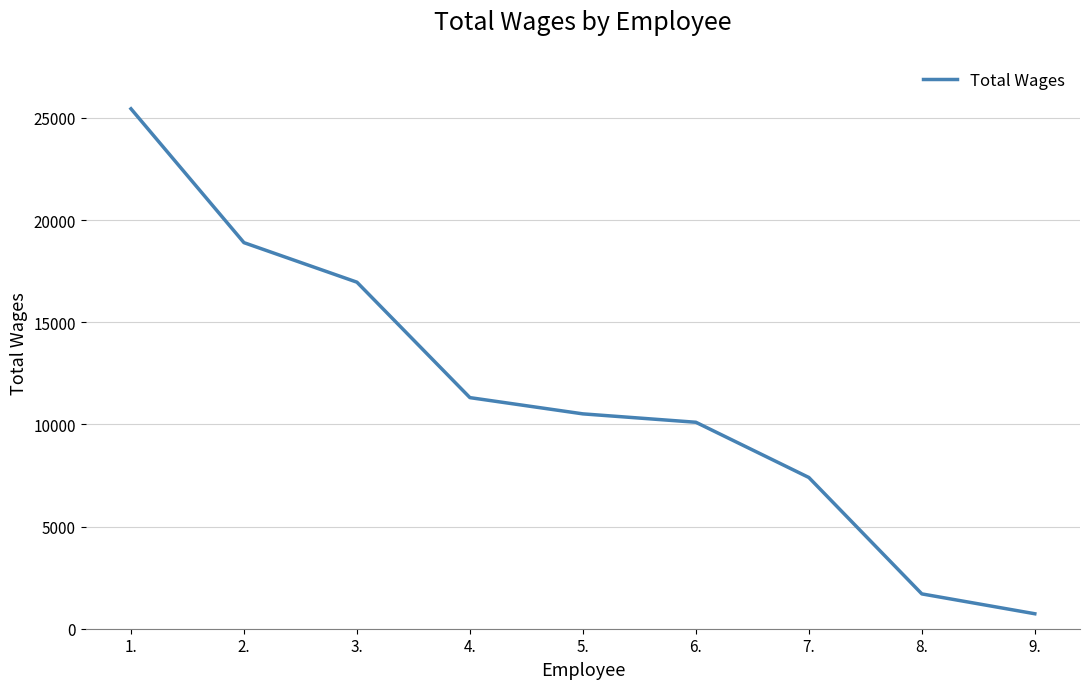

The value at 2. is 25513. True or false?

False